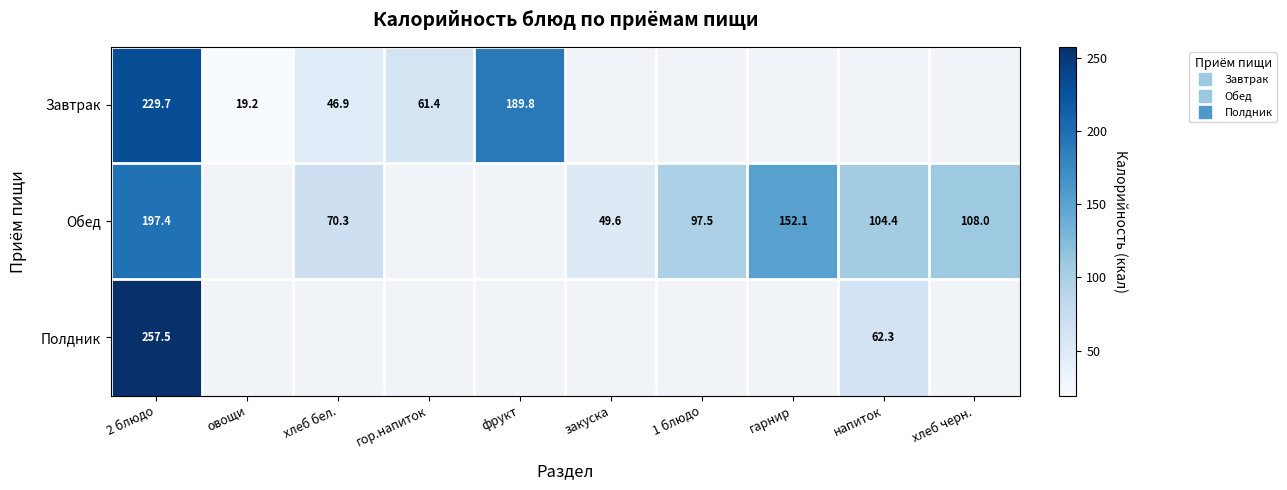

Which category has the lowest value in the Полдник series?

напиток